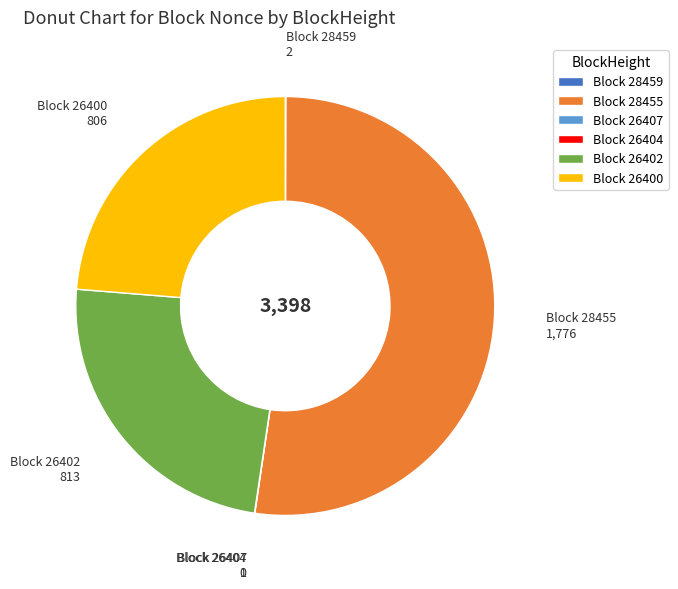

Which category has the biggest portion of the pie?

Block 28455